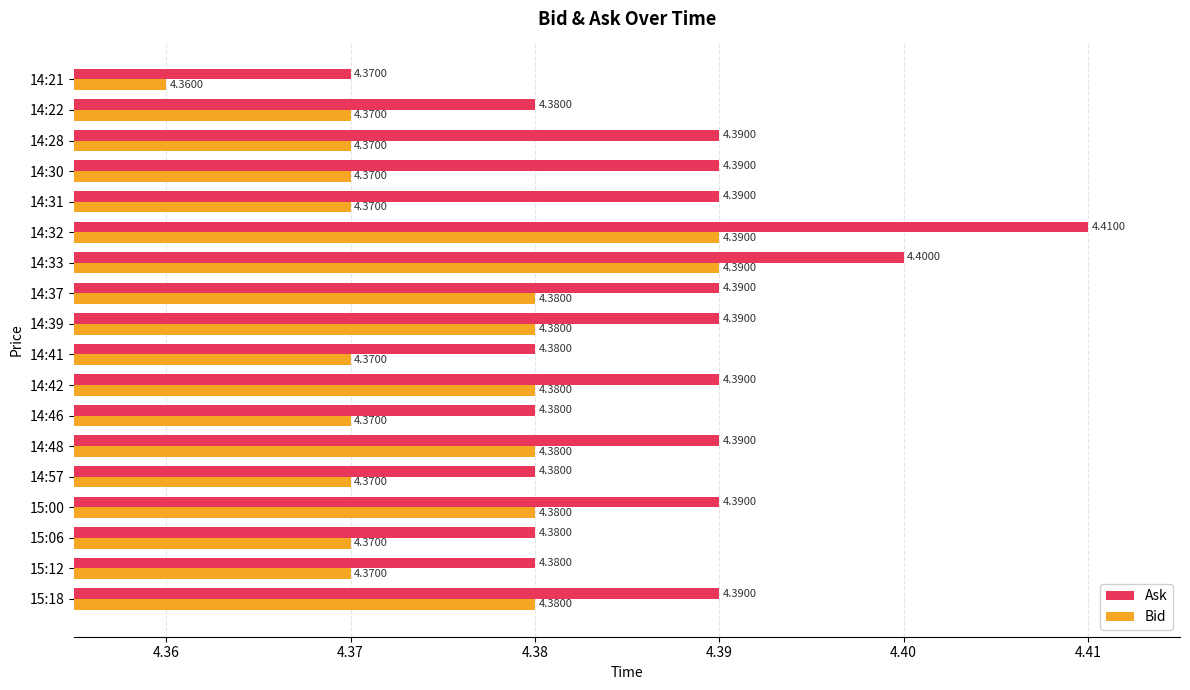

Which series has the largest range (max minus min)?

Ask